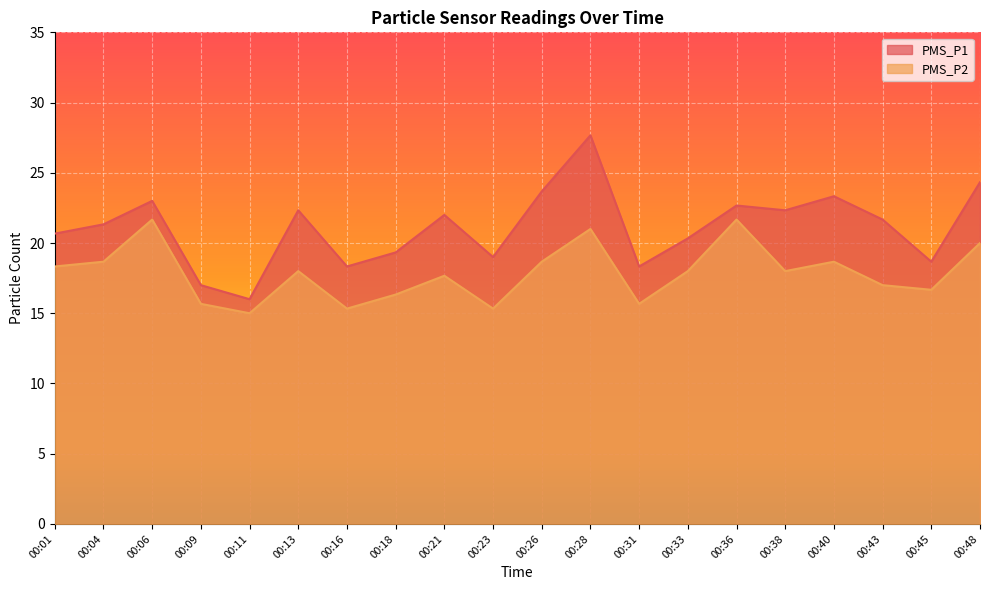

What is the total value across all series at 00:40?

42.0